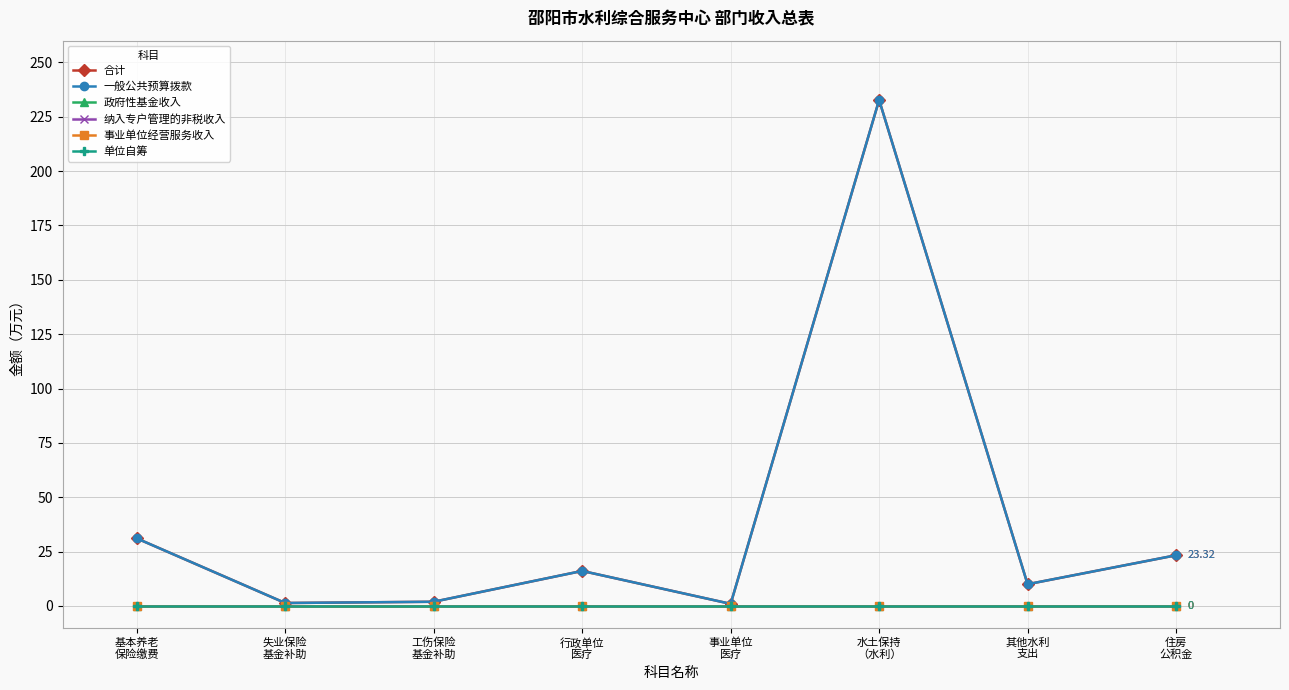

Between 住房
公积金 and 失业保险
基金补助, which is larger?

住房
公积金